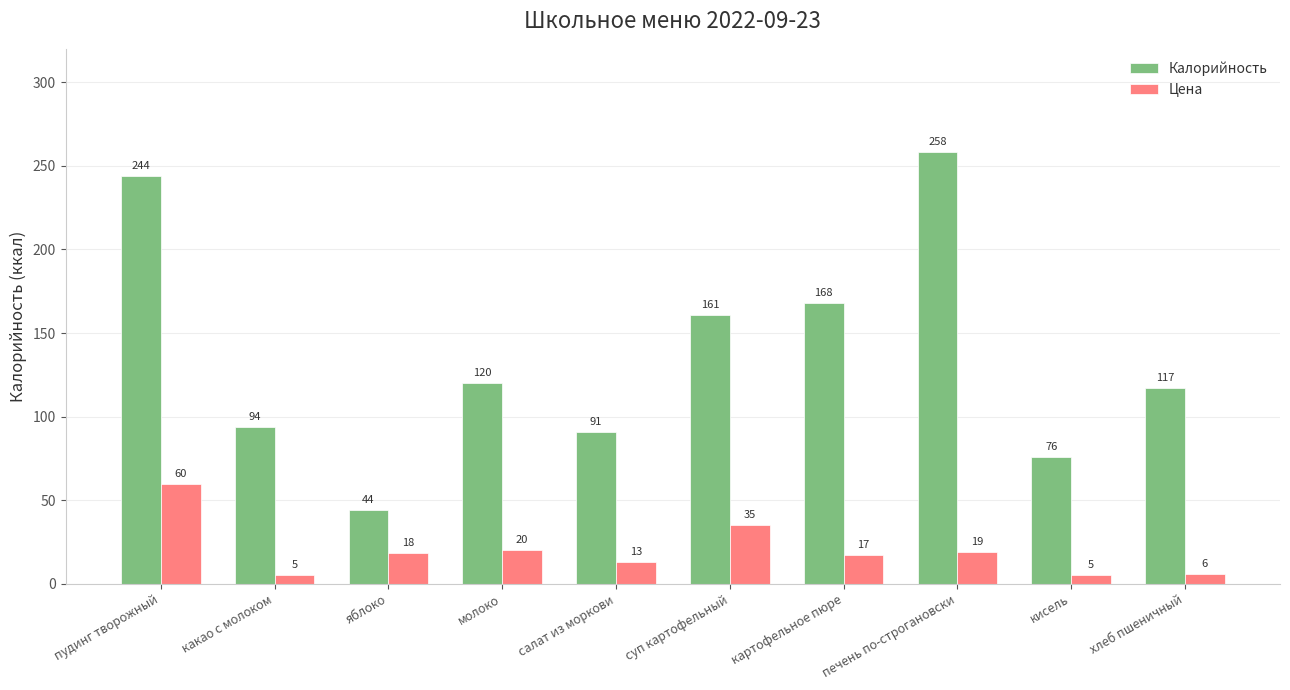

How many categories are shown in the chart?

10